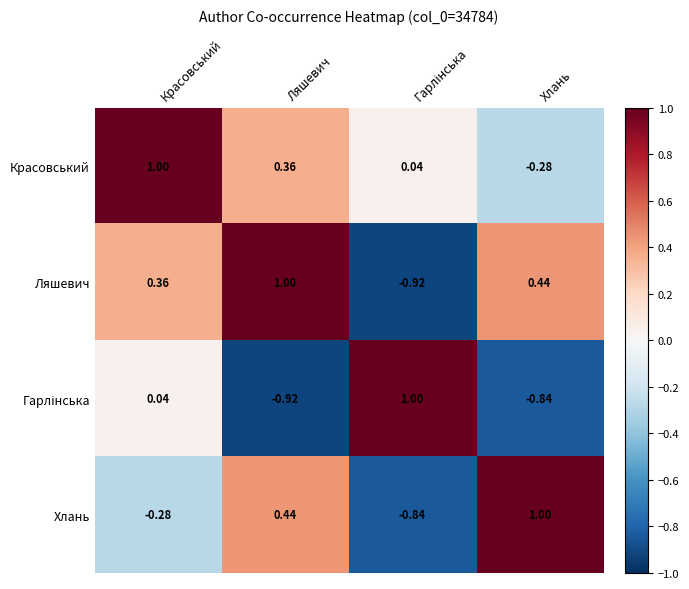

Where is Ляшевич nearest to the value 0?

Красовський